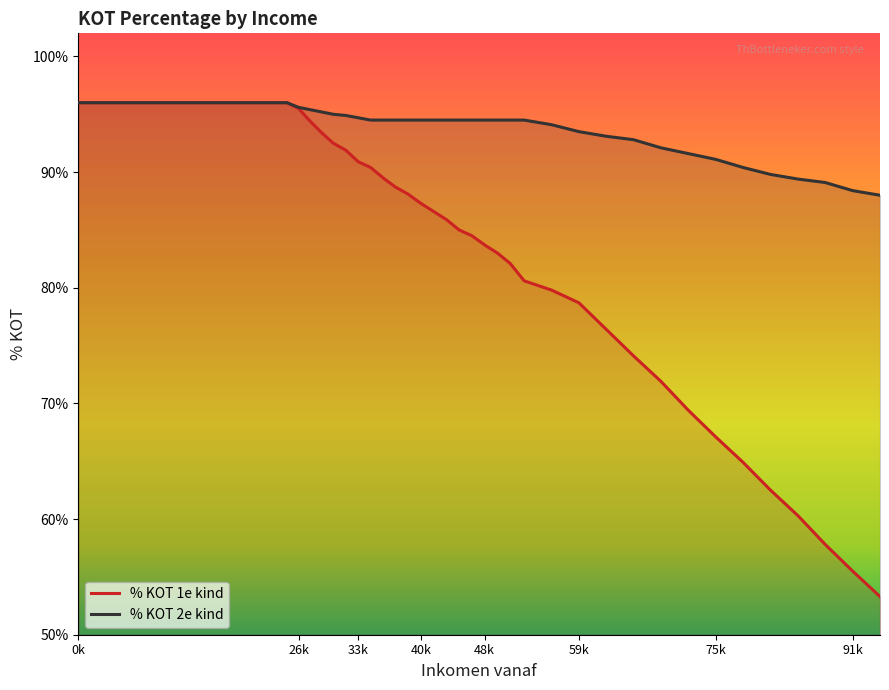

List the series in order of their peak value, highest first.

% KOT 1e kind, % KOT 2e kind